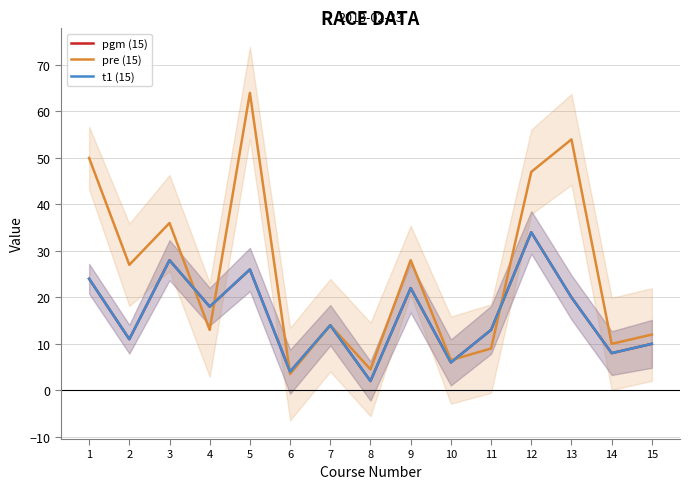

Reading right to left, what are all the values shown in this chart?

pgm (15): 15=10.0	14=8.0	13=20.0	12=34.0	11=13.0	10=6.0	9=22.0	8=2.0	7=14.0	6=4.0	5=26.0	4=18.0	3=28.0	2=11.0	1=24.0
pre (15): 15=12.0	14=10.0	13=54.0	12=47.0	11=9.0	10=6.5	9=28.0	8=4.5	7=14.0	6=3.5	5=64.0	4=13.0	3=36.0	2=27.0	1=50.0
t1 (15): 15=10.0	14=8.0	13=20.0	12=34.0	11=13.0	10=6.0	9=22.0	8=2.0	7=14.0	6=4.0	5=26.0	4=18.0	3=28.0	2=11.0	1=24.0